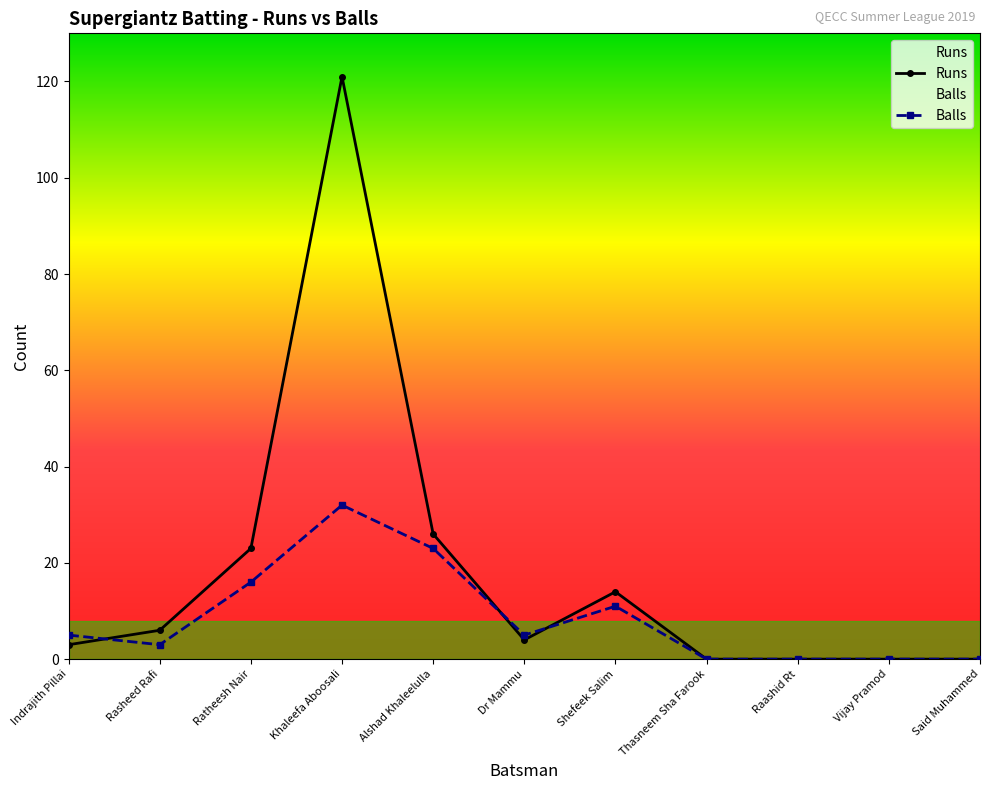

What is the difference between the maximum and minimum values in the Runs series?

121